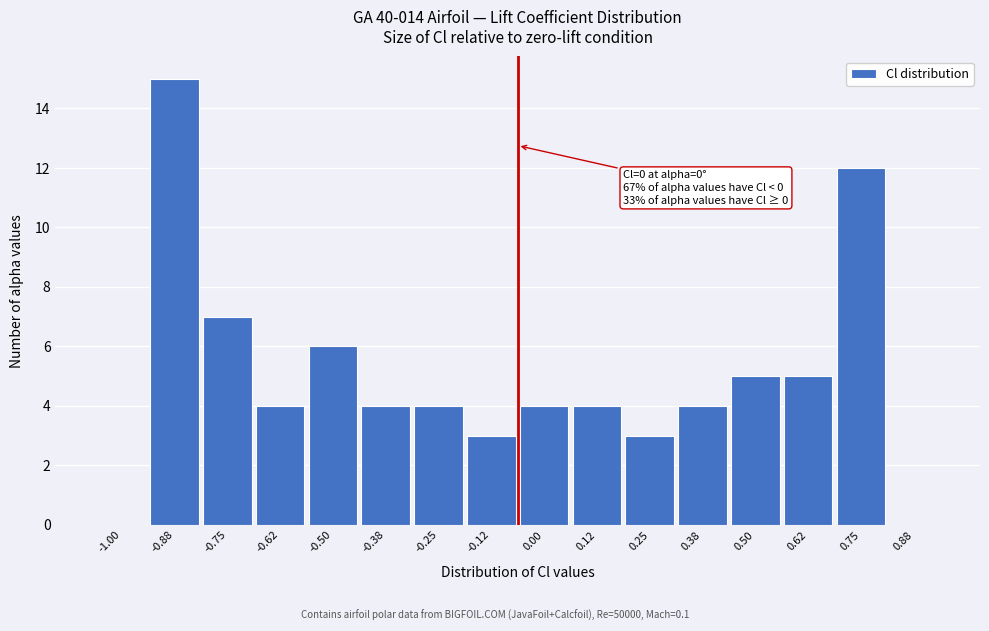

Reading right to left, what are all the values shown in this chart?

0.88=0	0.75=12	0.62=5	0.50=5	0.38=4	0.25=3	0.12=4	0.00=4	-0.12=3	-0.25=4	-0.38=4	-0.50=6	-0.62=4	-0.75=7	-0.88=15	-1.00=0